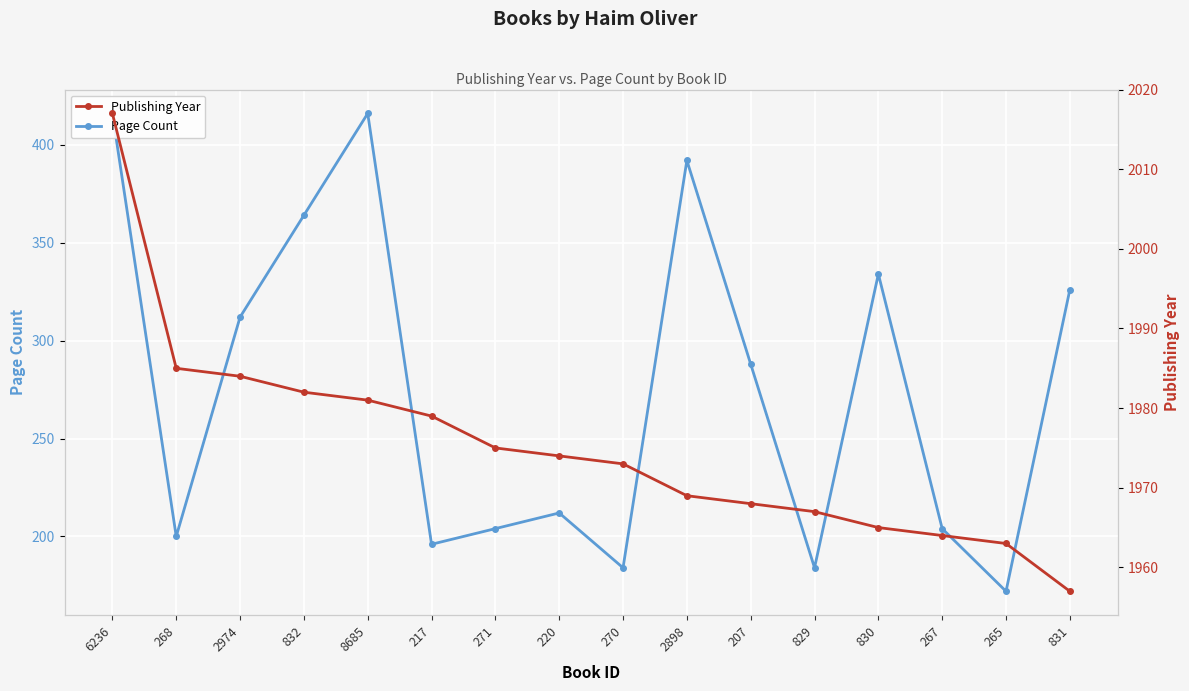

True or false: Publishing Year and Page Count intersect in this chart.

False